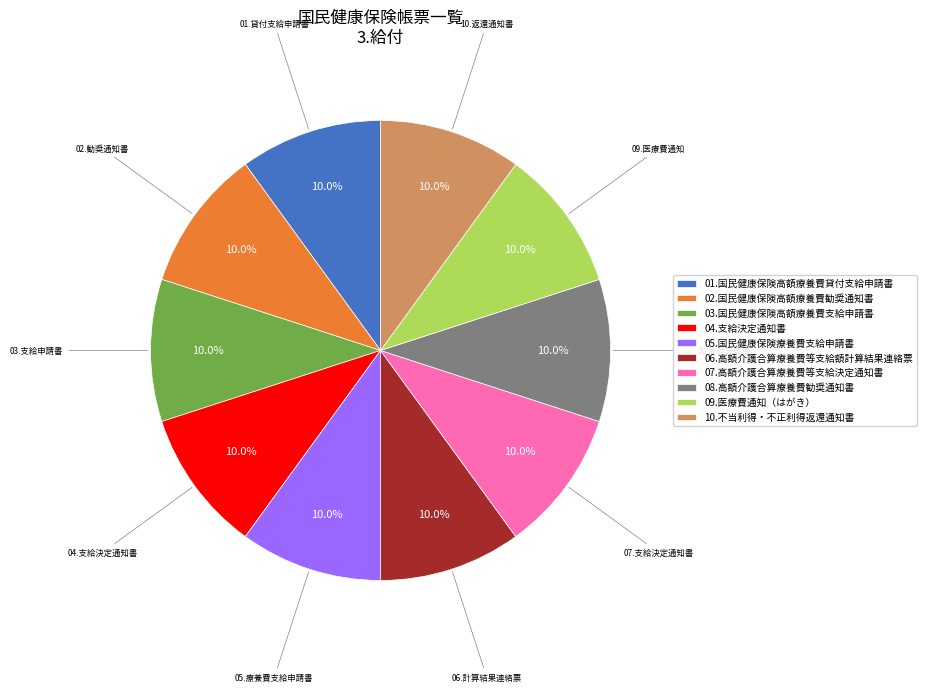

Is it true that 01.国民健康保険高額療養費貸付支給申請書 is 10% of the pie?

True